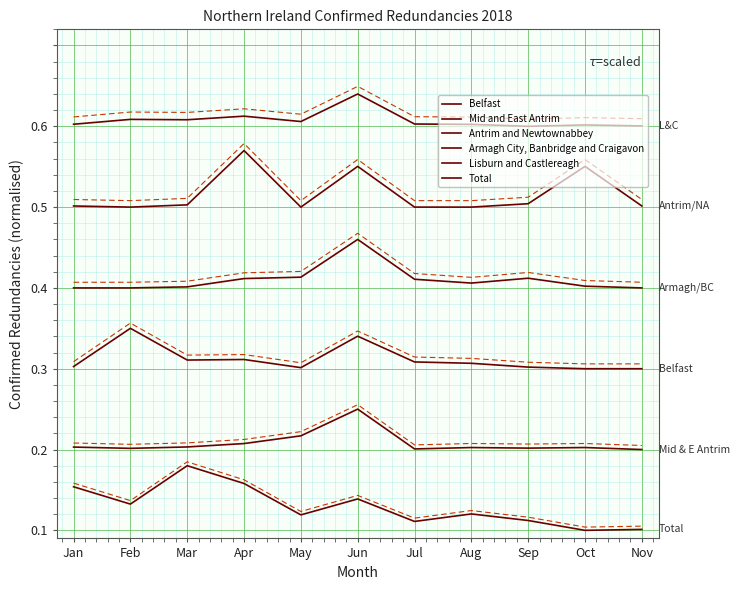

Read the Antrim and Newtownabbey value at May.

0.2